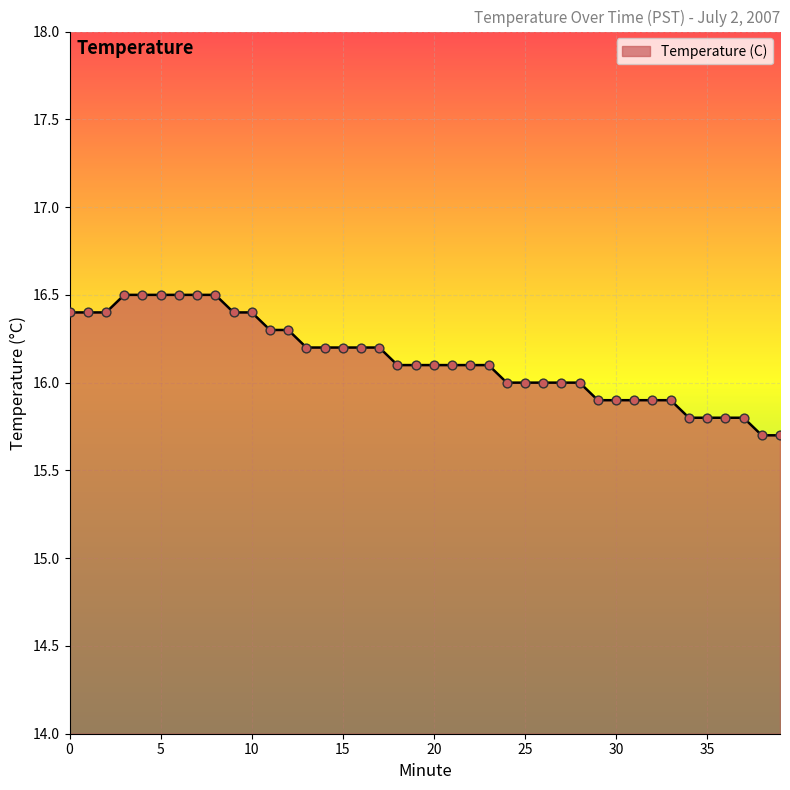

What is the greatest value displayed?

16.5